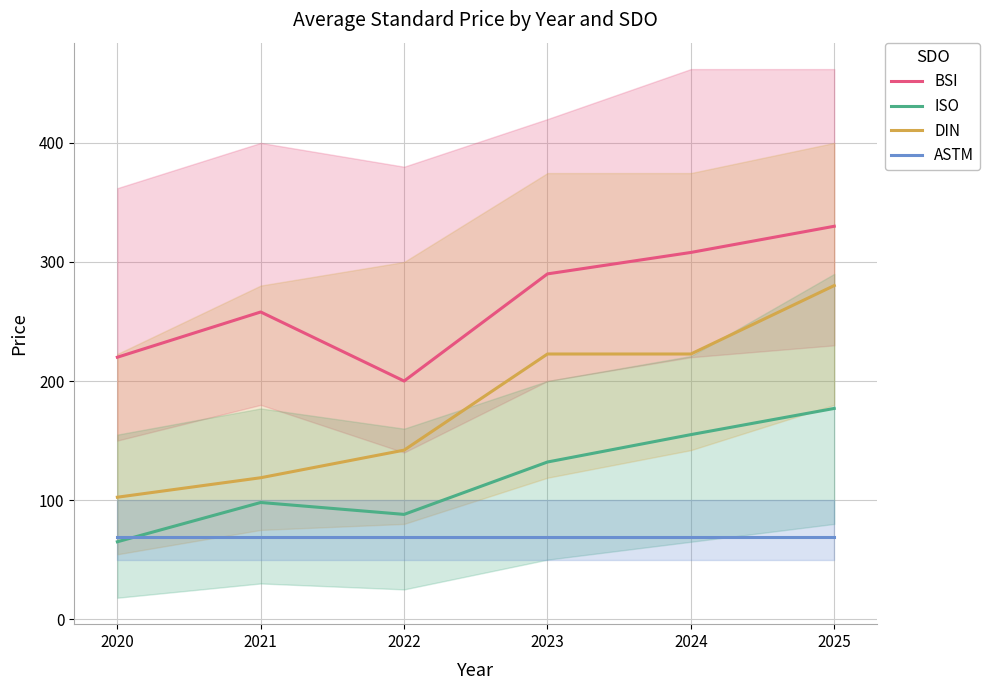

What is the value of the DIN point at the 6th from the left?

280.2